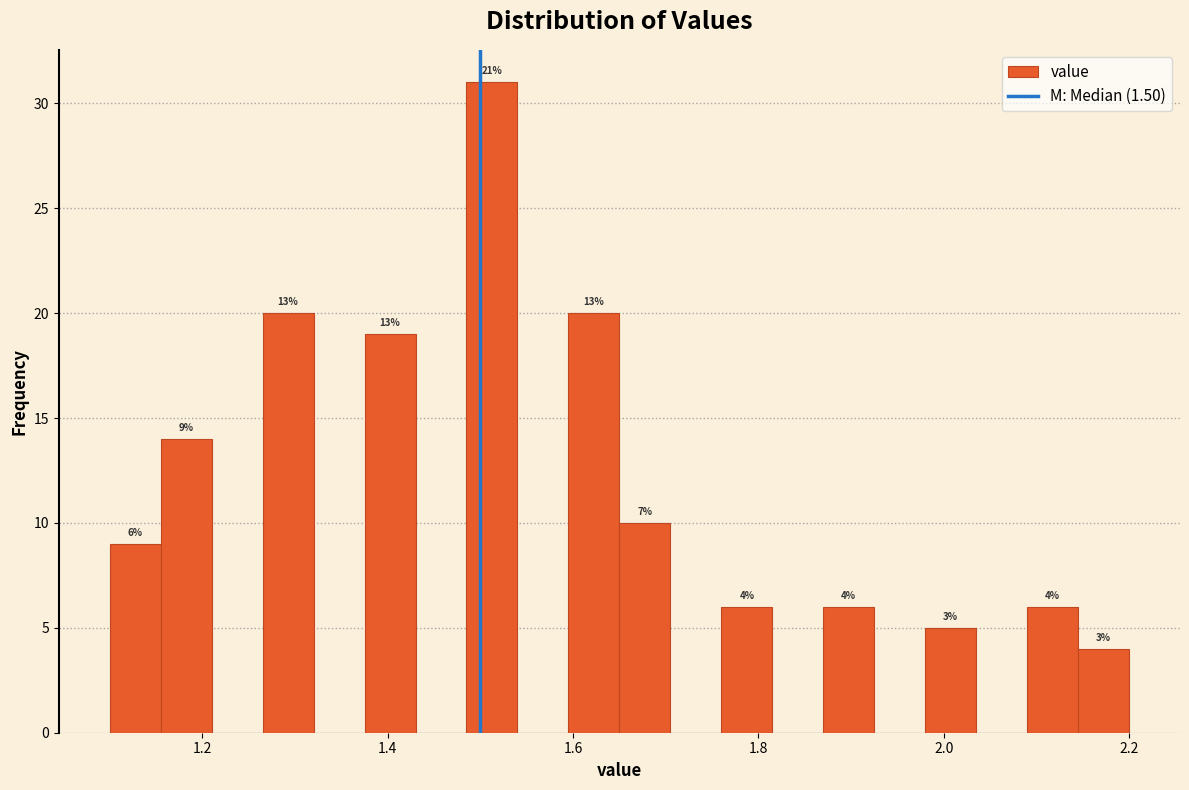

Around what value on the x-axis is the tallest bar? Give the approximate position of its centre, as read against the axis.

1.52